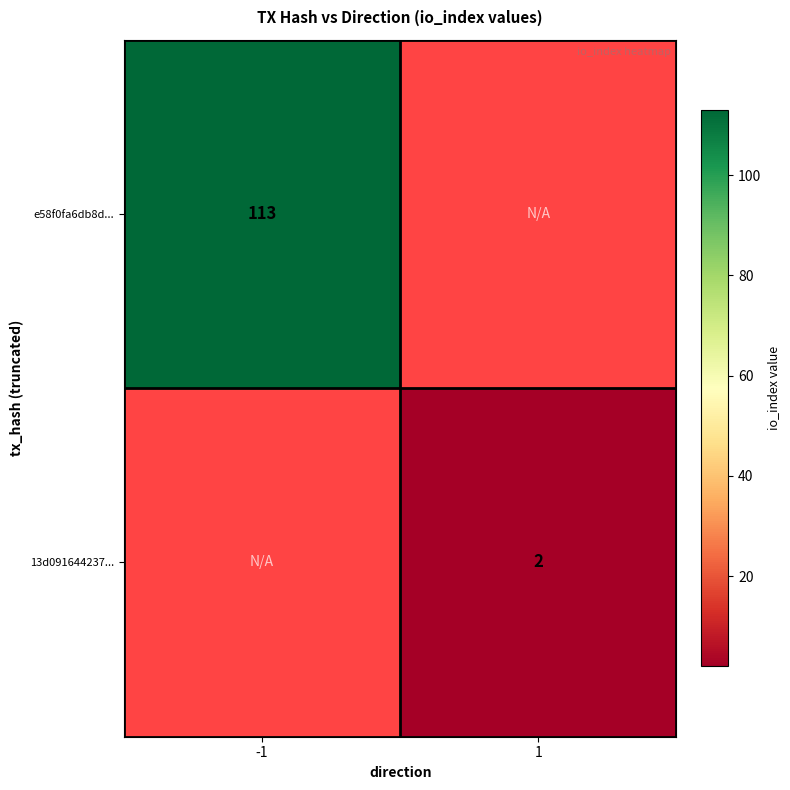

The e58f0fa6db8d... series shows 182 at -1. True or false?

False